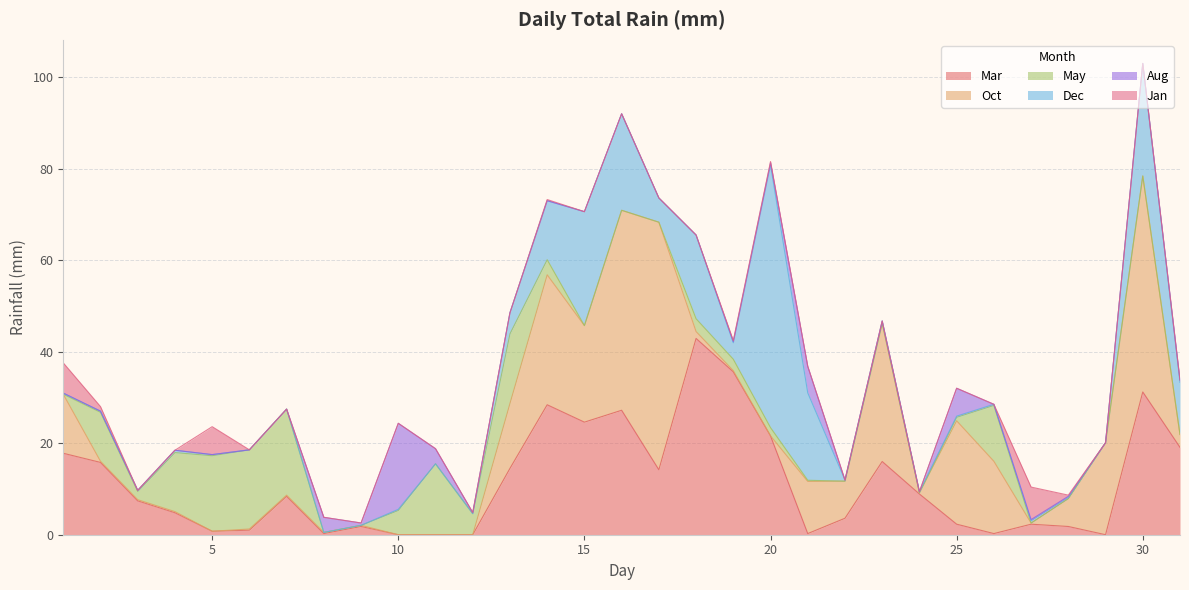

At which category does Oct reach its first local valley?

5